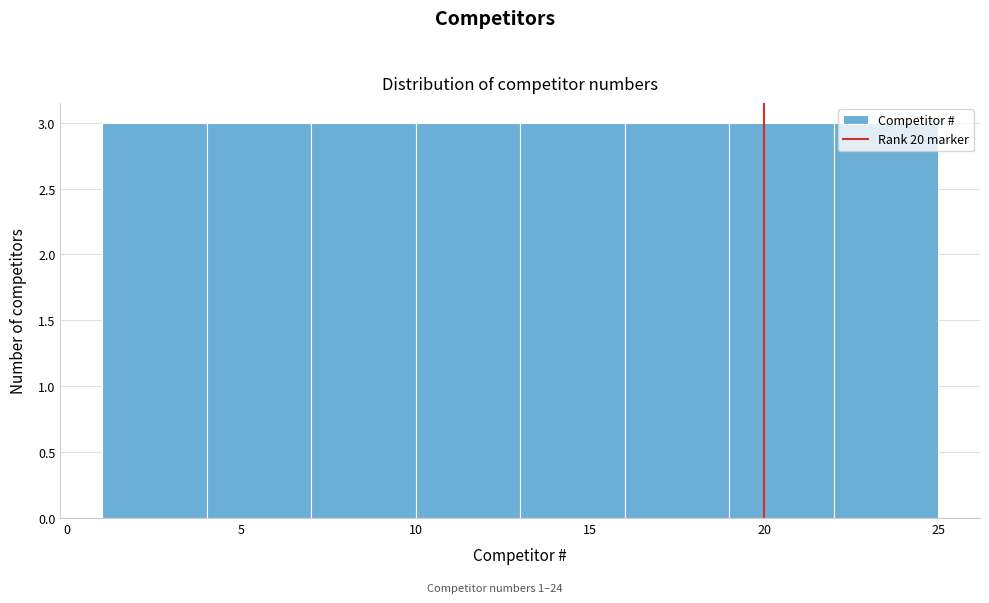

Reading left to right, transcribe this chart: for each bar, give the range it covers on the x-axis and its height. The values are not printed on the chart, so give them approximately, as read against the axis.

1 to 4: 3
4 to 7: 3
7 to 10: 3
10 to 13: 3
13 to 16: 3
16 to 19: 3
19 to 22: 3
22 to 25: 3